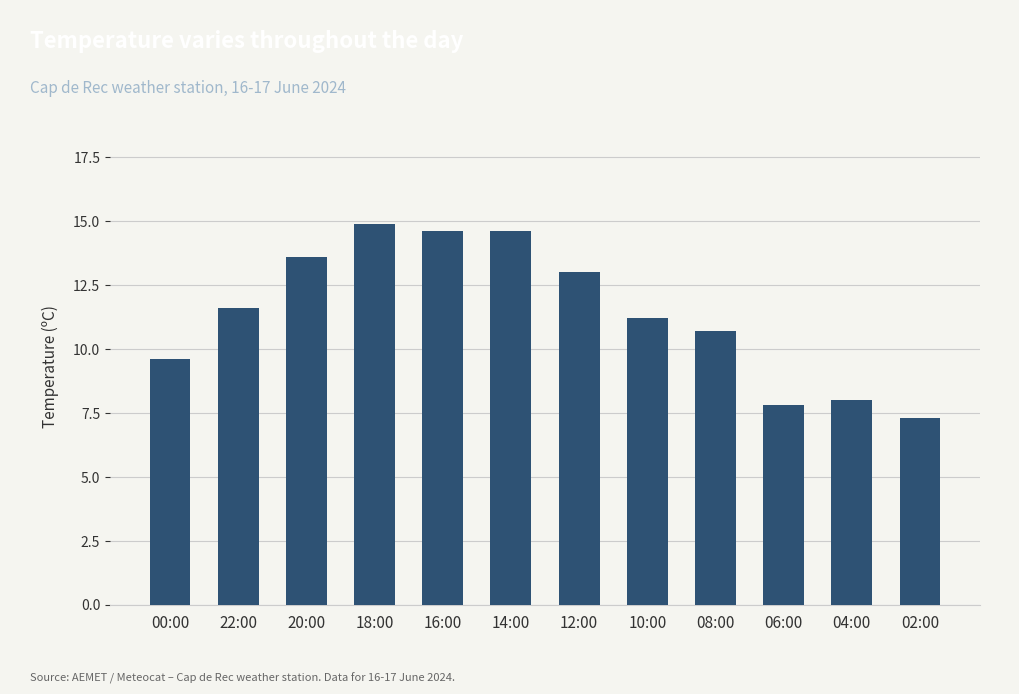

Which has a higher value, 16:00 or 12:00?

16:00